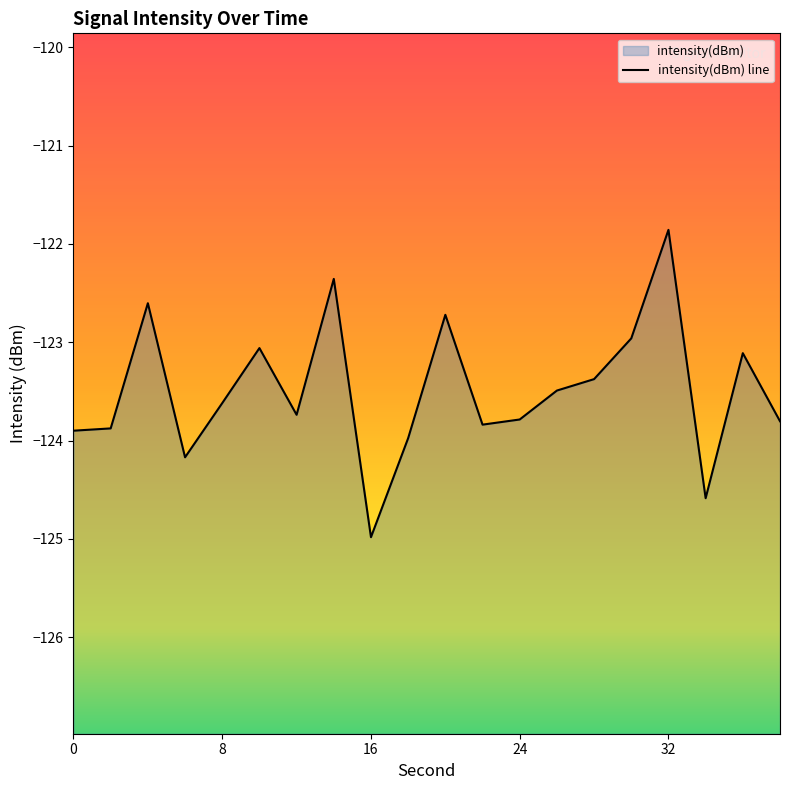

How many lines are shown in the chart?

1